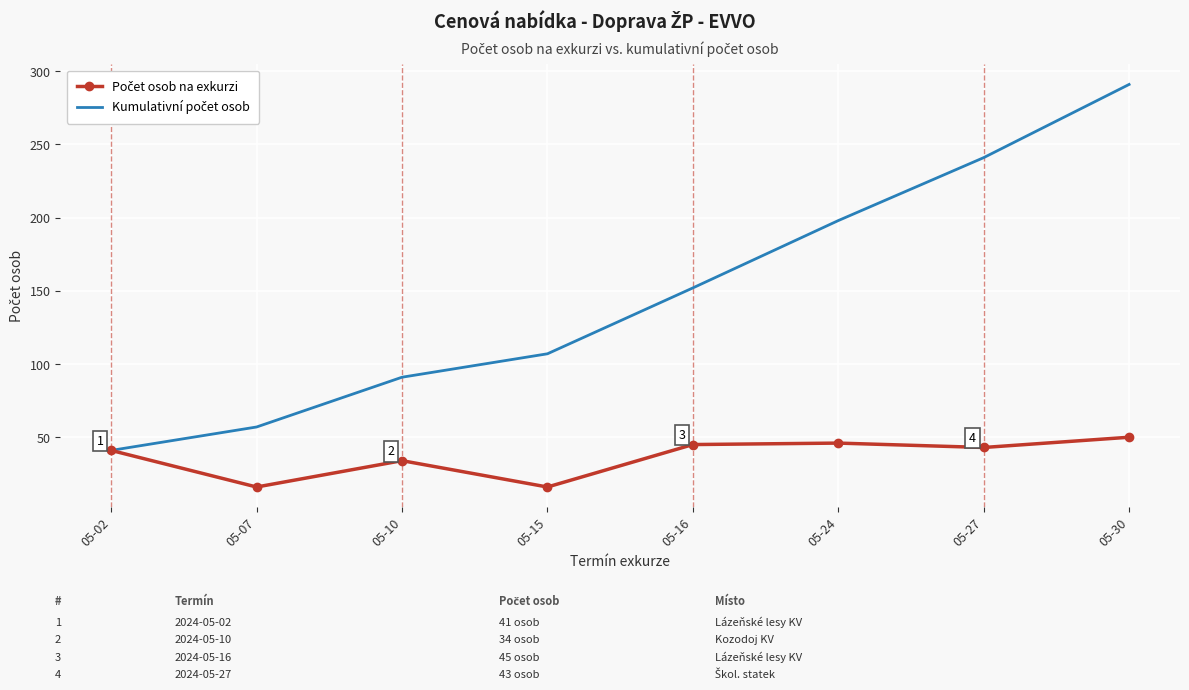

What is the greatest value displayed?

291